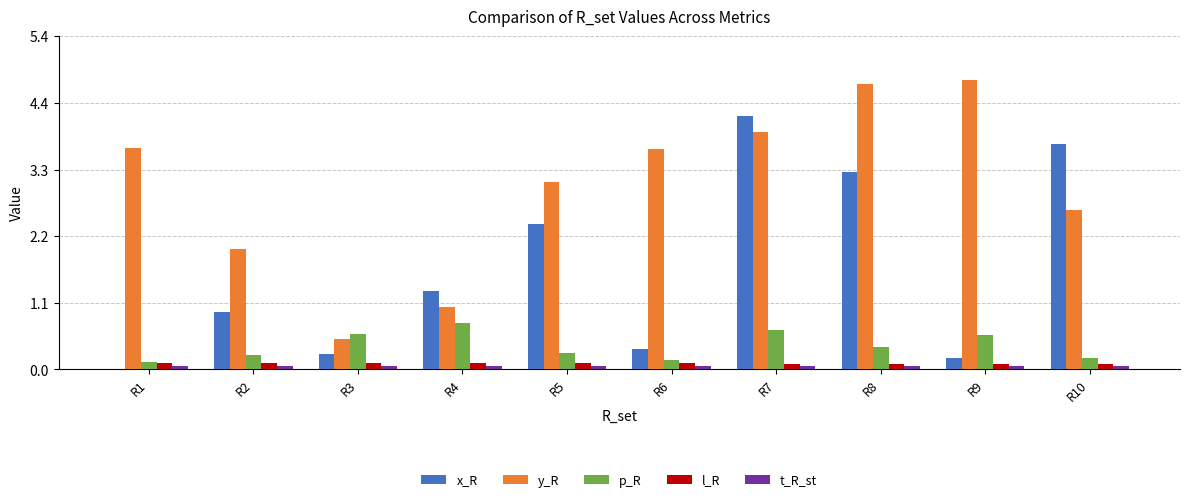

Where does the y_R series first go above 3?

R1